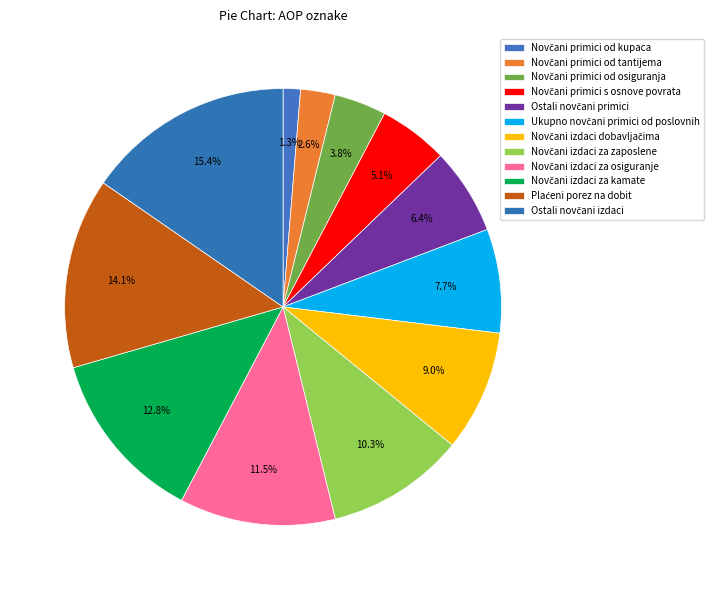

Count the number of slices in the pie.

12